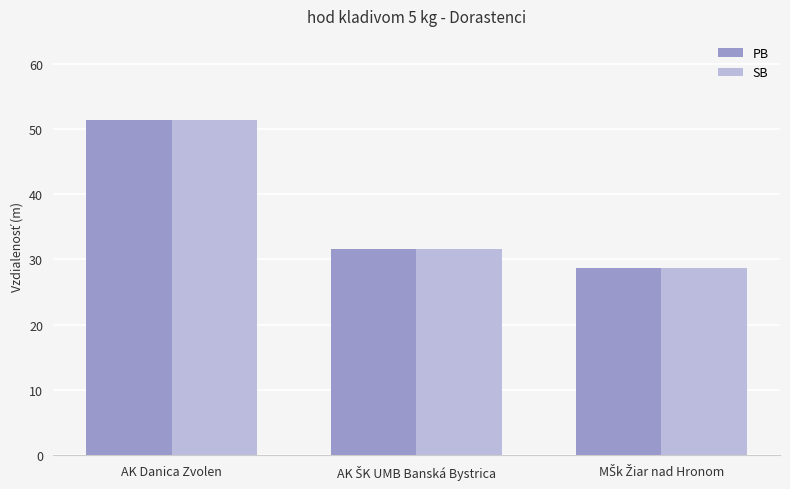

What is the minimum value for PB?

28.8